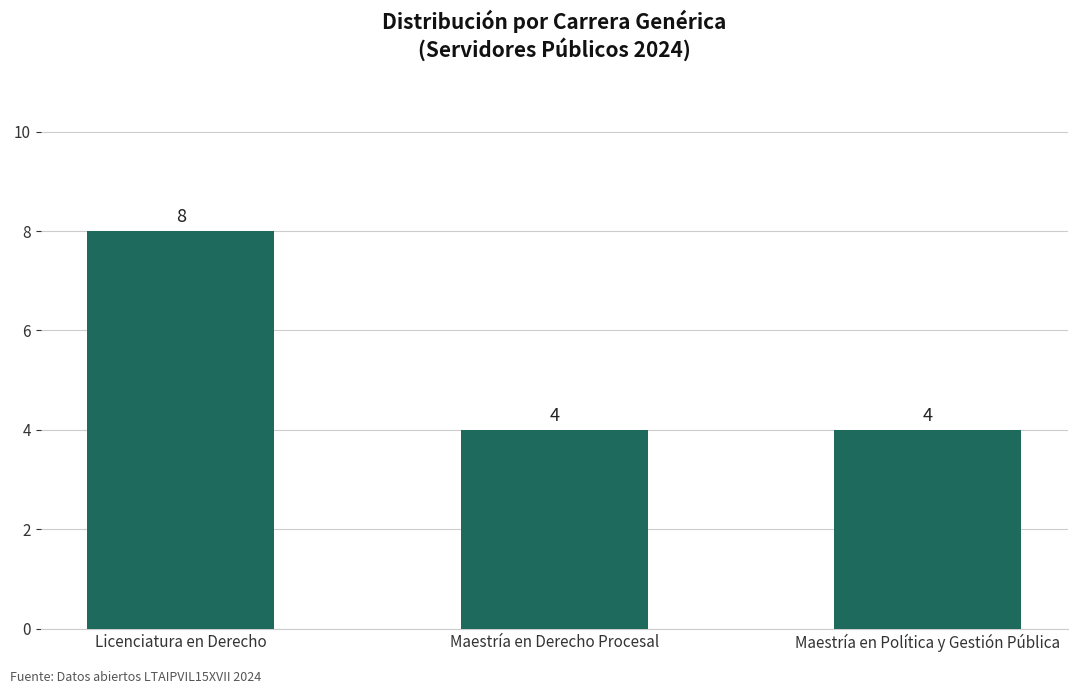

Which has a higher value, Maestría en Política y Gestión Pública or Licenciatura en Derecho?

Licenciatura en Derecho